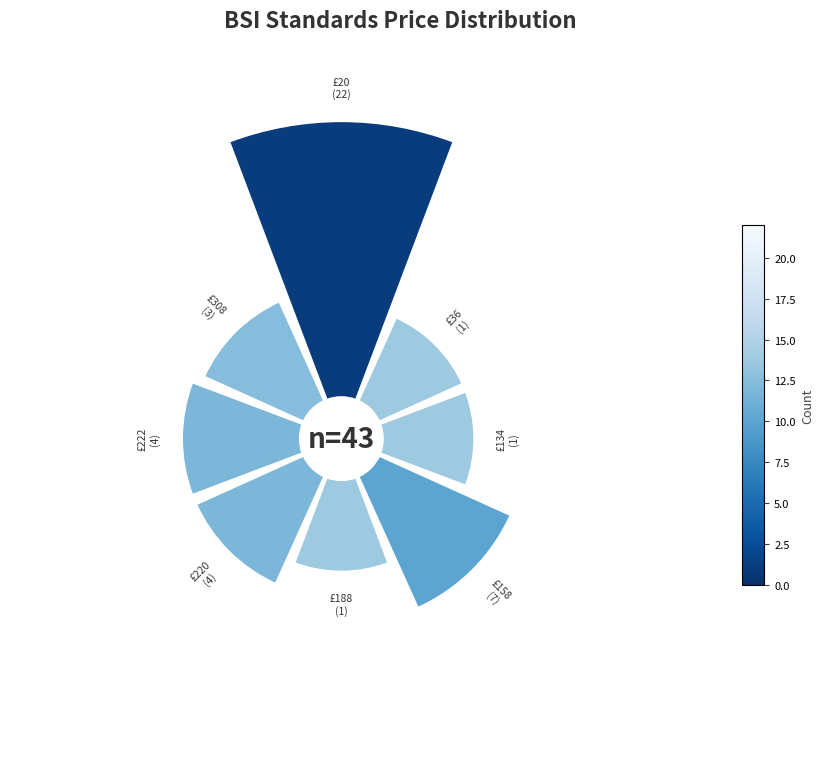

How many segments does this pie chart have?

8